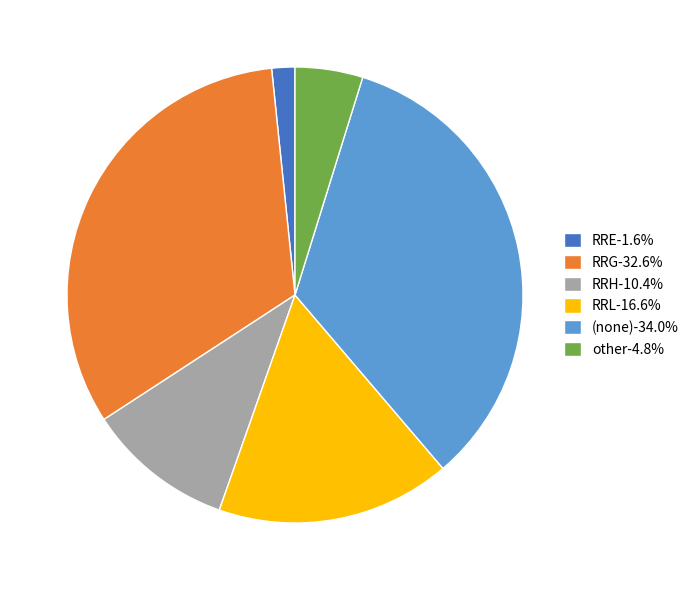

Is there any slice that represents more than half of the pie?

No